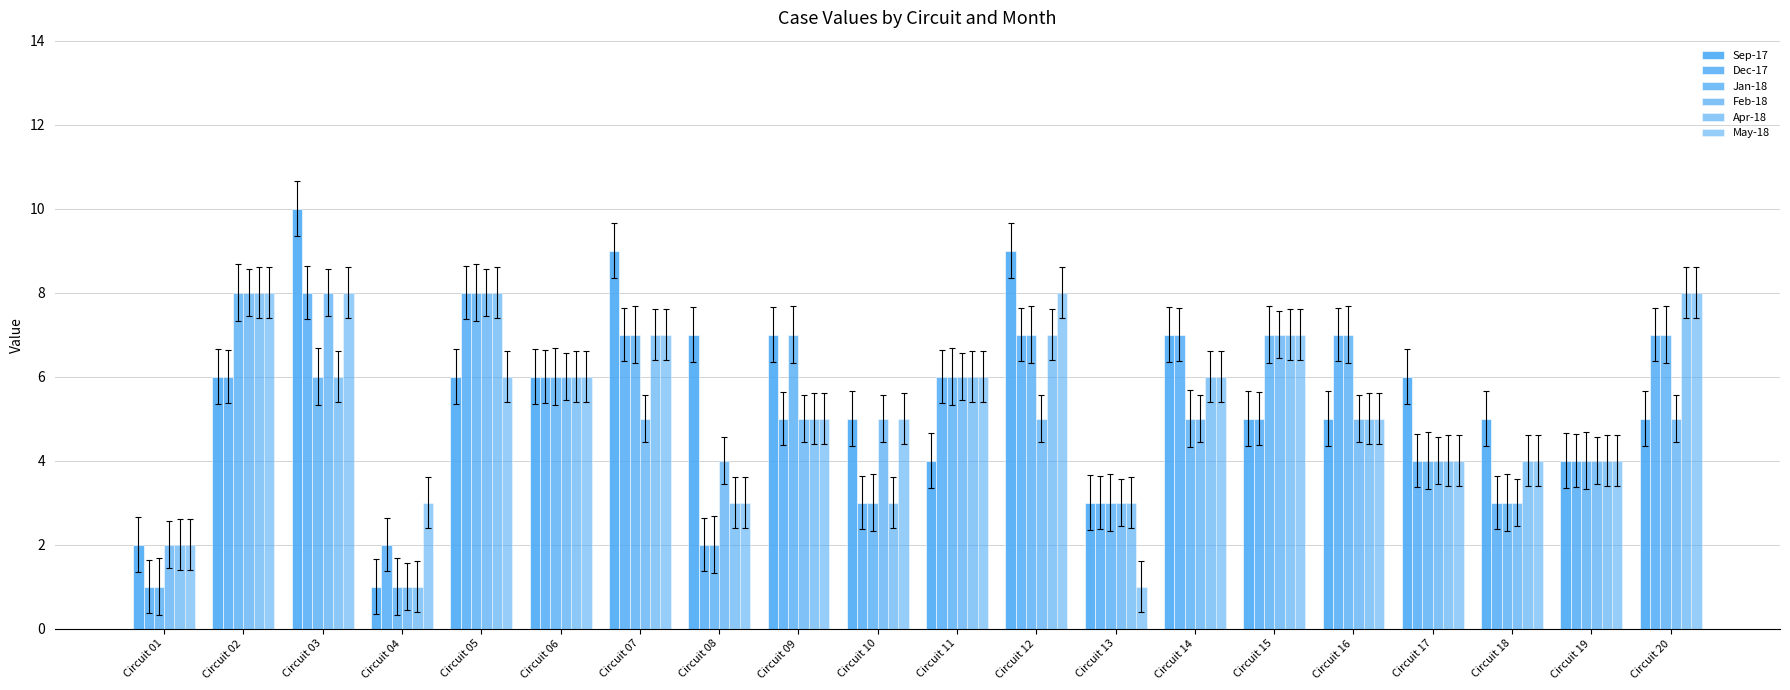

What is the total value across all series at Circuit 20?

40